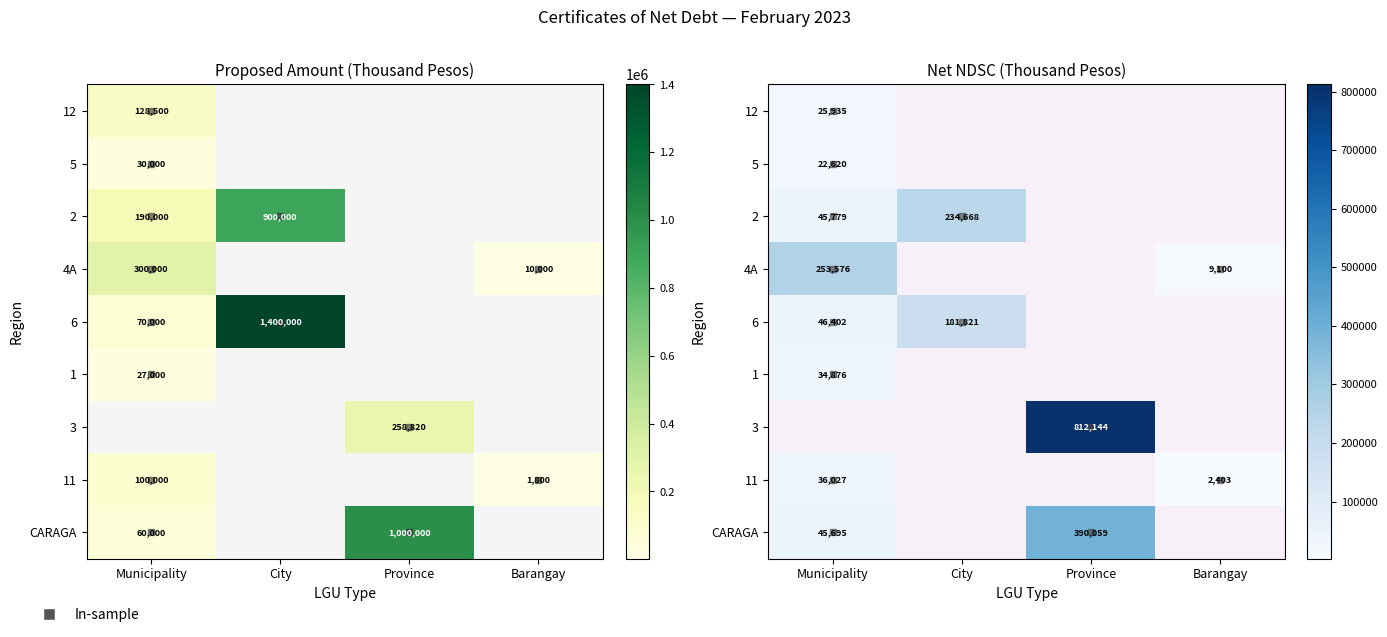

At how many categories does at least one series exceed 741652?

1